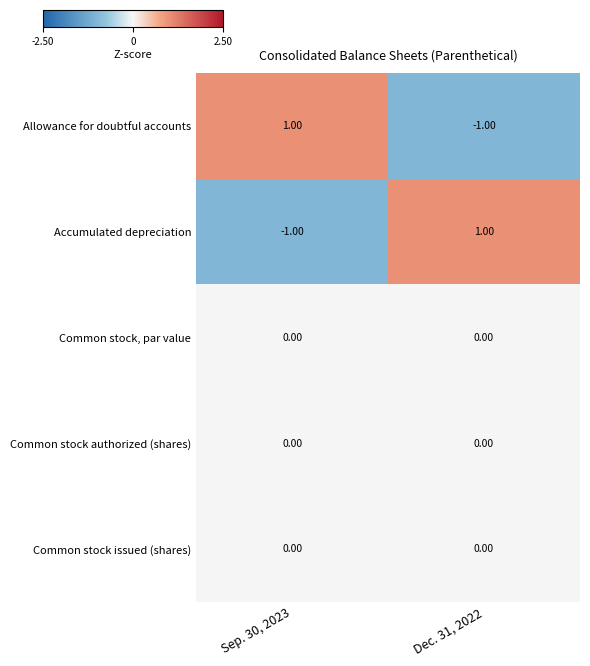

Count the number of data series in this chart.

5